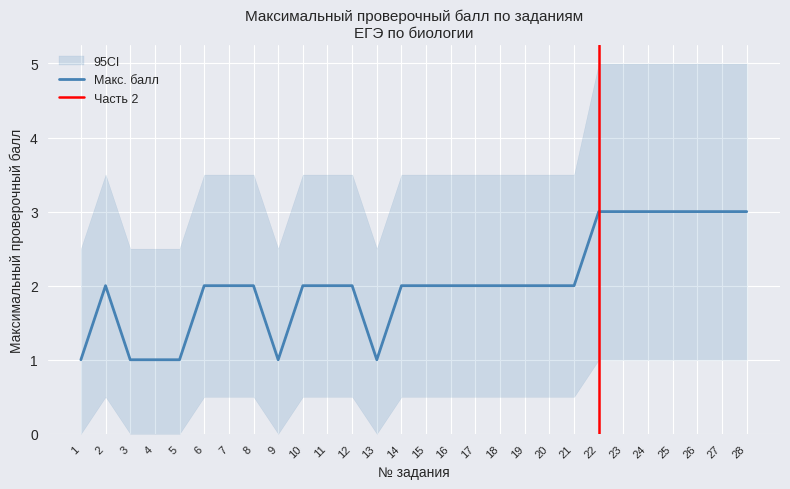

What is the value of the CI_upper point at the 16th from the left?

3.5